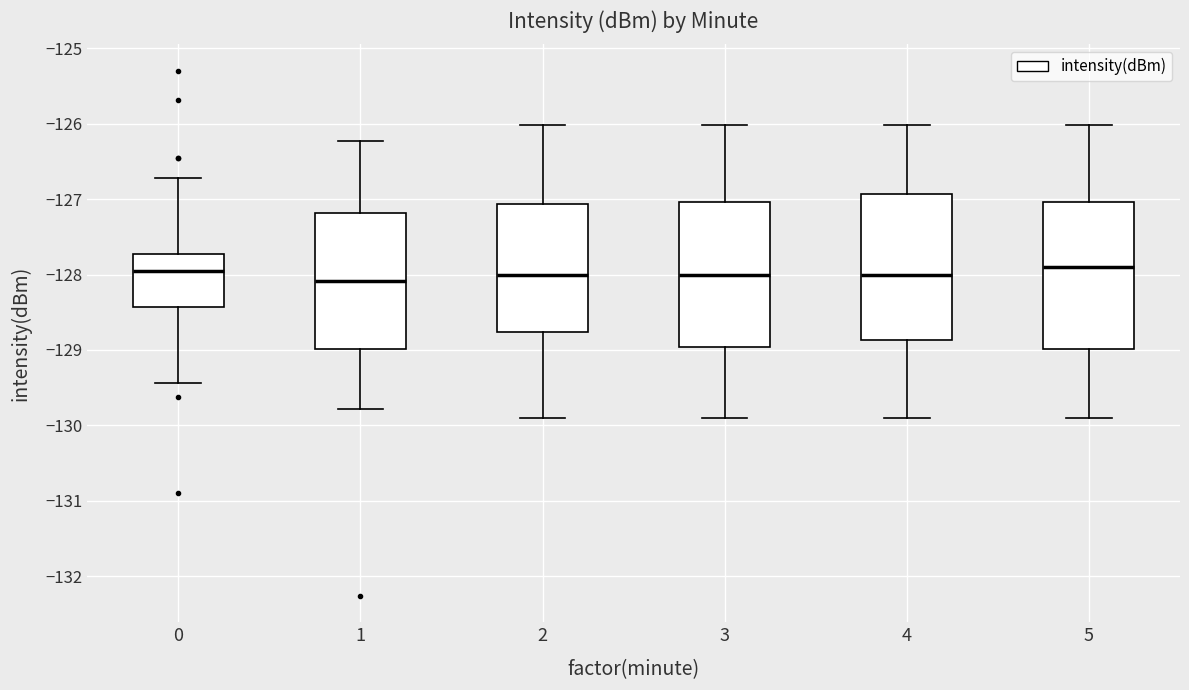

Reading left to right, read every box against the y-axis: the position of its median line, the range the box covers, and the ends of its whiskers. The values are not printed on the chart, so give them approximately, as read against the axis.

0: median -128.0, box -128.4 to -127.7, whiskers -129.4 to -126.7
1: median -128.1, box -129.0 to -127.2, whiskers -129.8 to -126.2
2: median -128.0, box -128.8 to -127.1, whiskers -129.9 to -126.0
3: median -128.0, box -129.0 to -127.0, whiskers -129.9 to -126.0
4: median -128.0, box -128.9 to -126.9, whiskers -129.9 to -126.0
5: median -127.9, box -129.0 to -127.0, whiskers -129.9 to -126.0